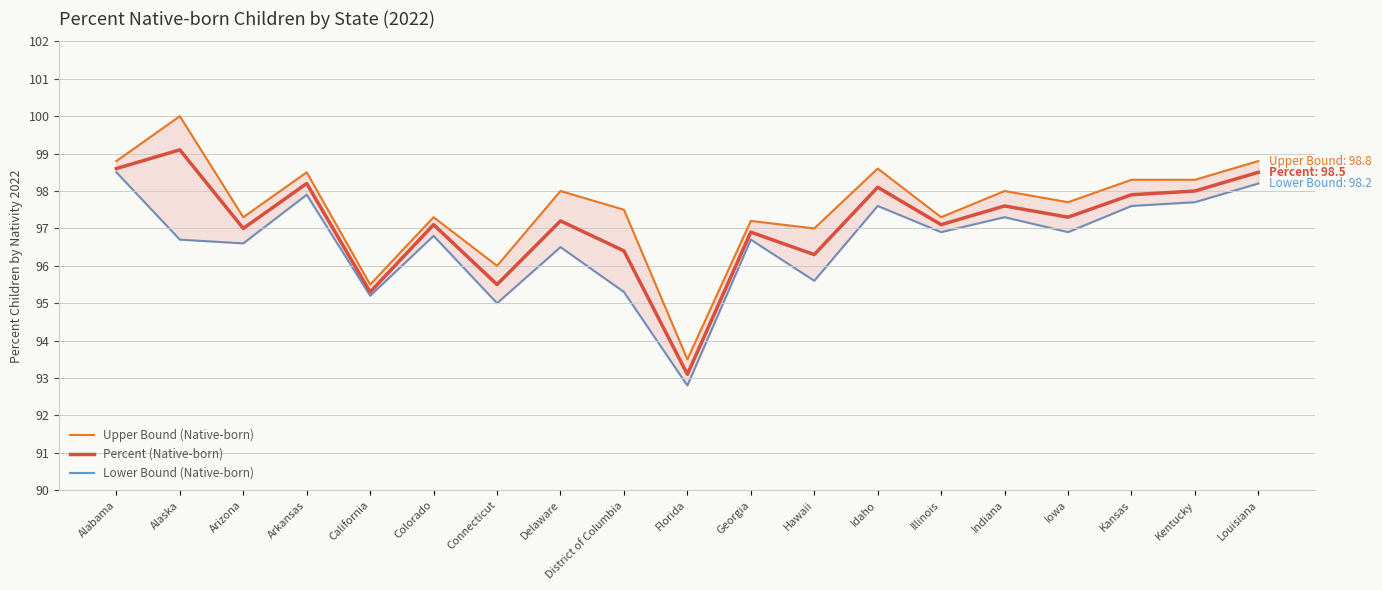

True or false: Percent (Native-born) and Lower Bound (Native-born) cross at least once.

False